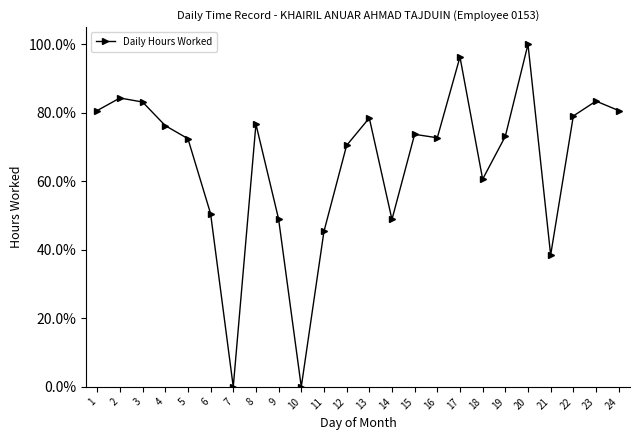

What is the value of the 15th point from the left?

73.7